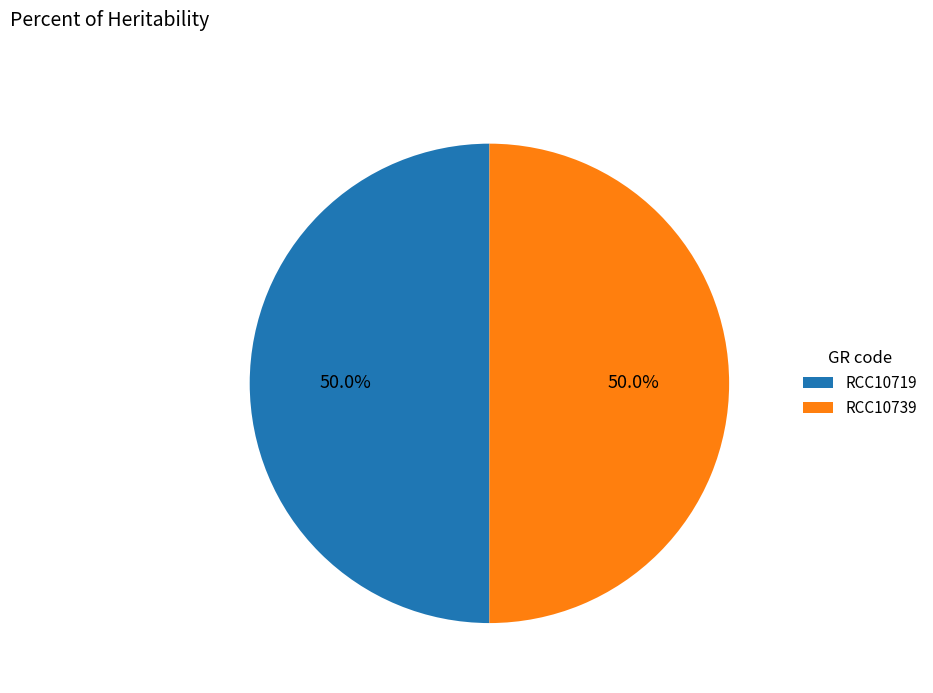

To the nearest percent, what is the average slice percentage?

50%